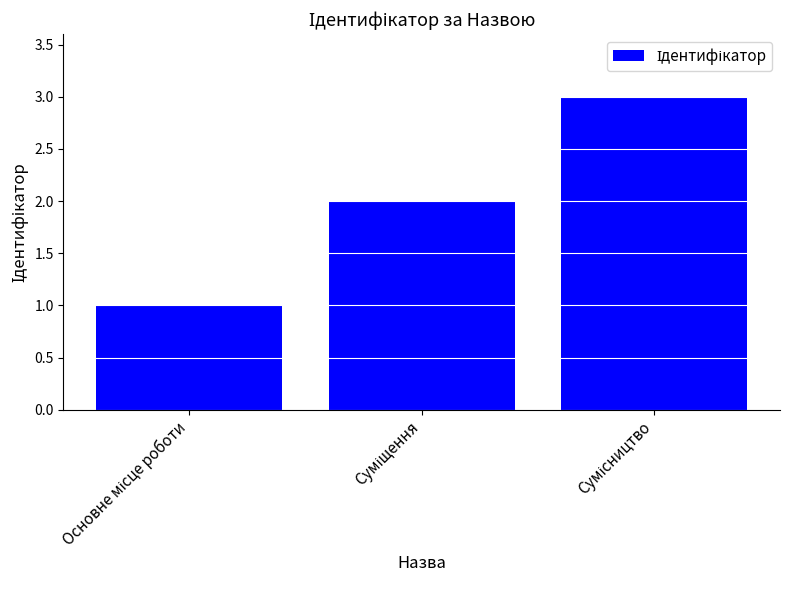

What is the maximum value shown in the chart?

3